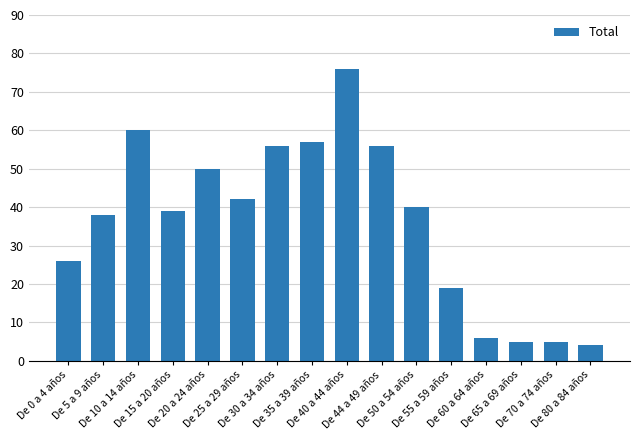

Between De 15 a 20 años and De 44 a 49 años, which is larger?

De 44 a 49 años